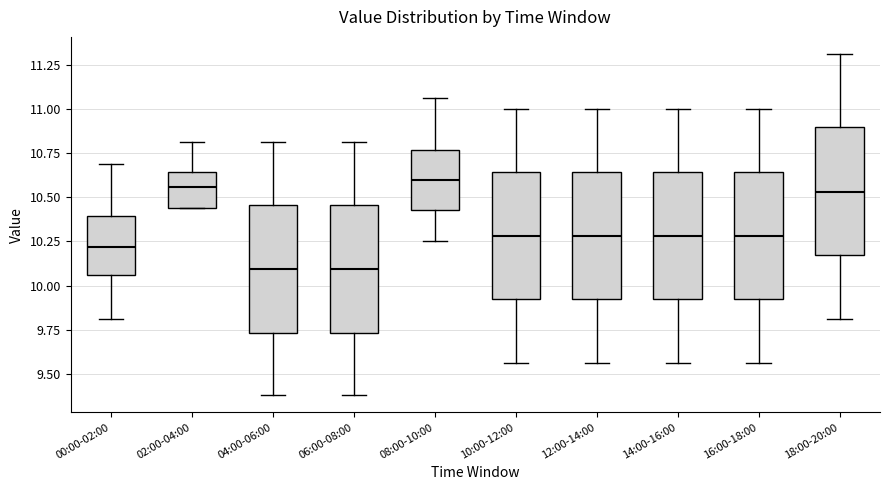

Reading left to right, transcribe this box plot: for each box, give where its median line is, the range the box spans, and where its two whiskers end, as read against the y-axis. The values are not printed on the chart, so give them approximately, as read against the axis.

00:00-02:00: median 10.20, box 10.05 to 10.40, whiskers 9.80 to 10.70
02:00-04:00: median 10.55, box 10.45 to 10.65, whiskers 10.45 to 10.80
04:00-06:00: median 10.10, box 9.75 to 10.45, whiskers 9.40 to 10.80
06:00-08:00: median 10.10, box 9.75 to 10.45, whiskers 9.40 to 10.80
08:00-10:00: median 10.60, box 10.45 to 10.75, whiskers 10.25 to 11.05
10:00-12:00: median 10.30, box 9.95 to 10.65, whiskers 9.55 to 11.00
12:00-14:00: median 10.30, box 9.95 to 10.65, whiskers 9.55 to 11.00
14:00-16:00: median 10.30, box 9.95 to 10.65, whiskers 9.55 to 11.00
16:00-18:00: median 10.30, box 9.95 to 10.65, whiskers 9.55 to 11.00
18:00-20:00: median 10.55, box 10.20 to 10.90, whiskers 9.80 to 11.30